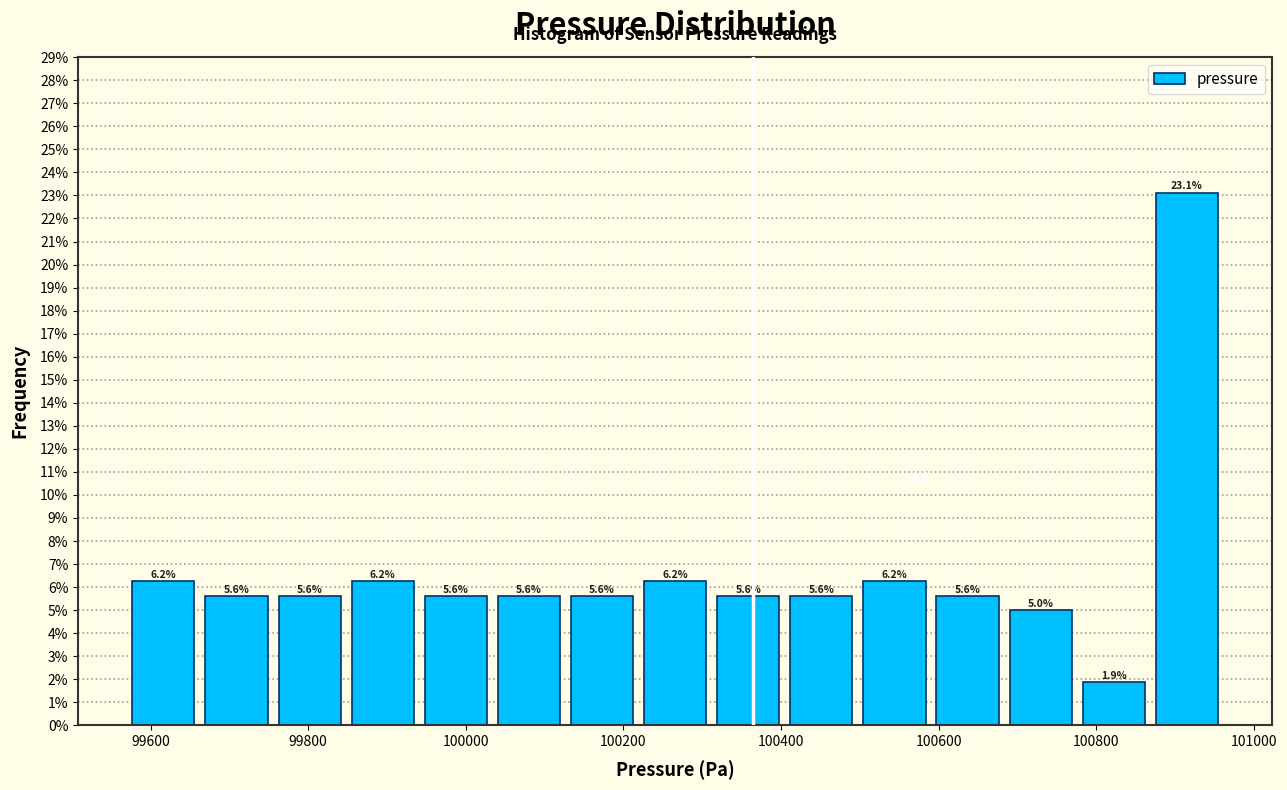

Reading left to right, transcribe this chart: for each bar, give the range it covers on the x-axis and its height. The bar edges are not printed on the chart, so give them approximately, as read against the axis.

99580 to 99660: 6.2
99660 to 99760: 5.6
99760 to 99840: 5.6
99840 to 99940: 6.2
99940 to 100040: 5.6
100040 to 100120: 5.6
100120 to 100220: 5.6
100220 to 100320: 6.2
100320 to 100400: 5.6
100400 to 100500: 5.6
100500 to 100600: 6.2
100600 to 100680: 5.6
100680 to 100780: 5.0
100780 to 100860: 1.9
100860 to 100960: 23.1